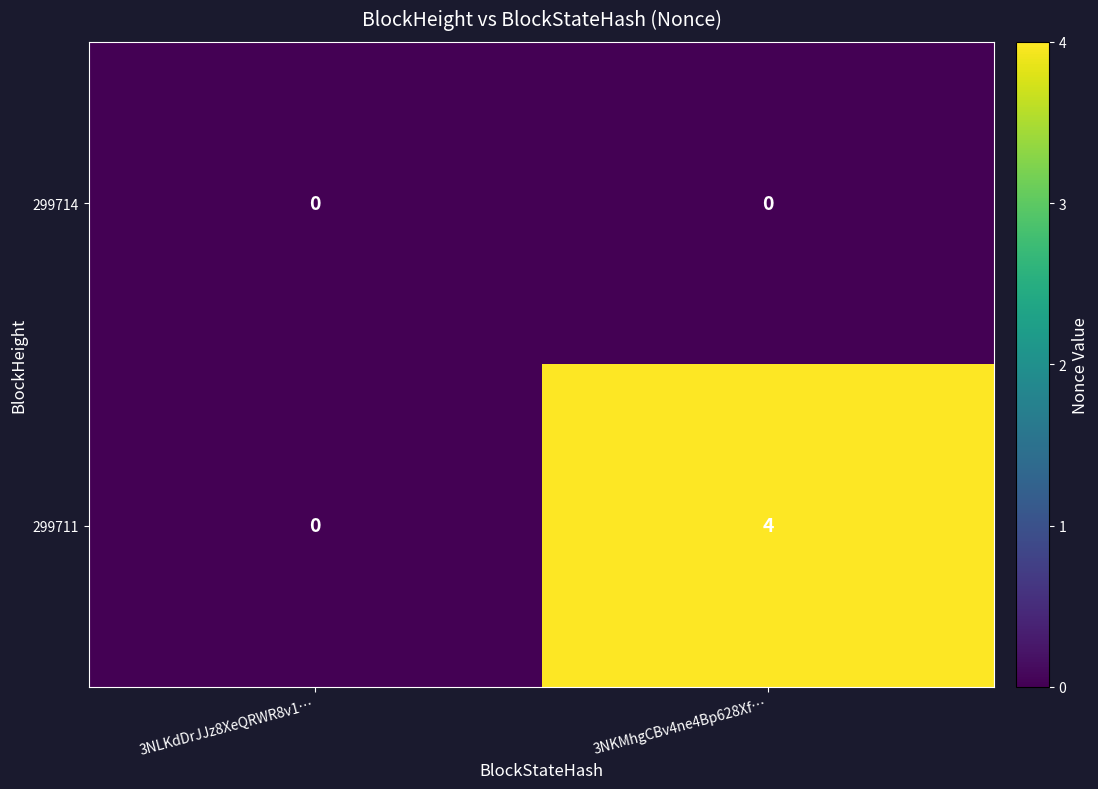

True or false: 299711 has a value of -2 at 3NLKdDrJJz8XeQRWR8v1….

False